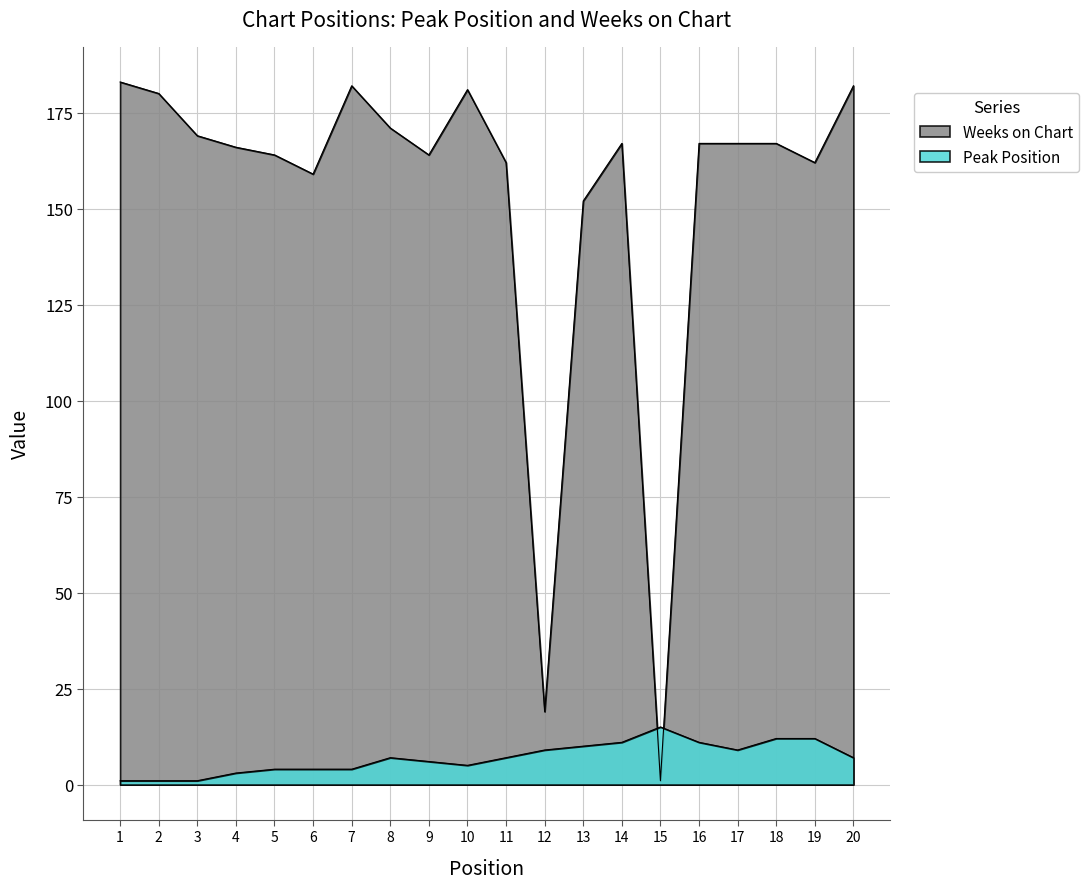

How many intersections are there between Peak Position and Weeks on Chart?

2